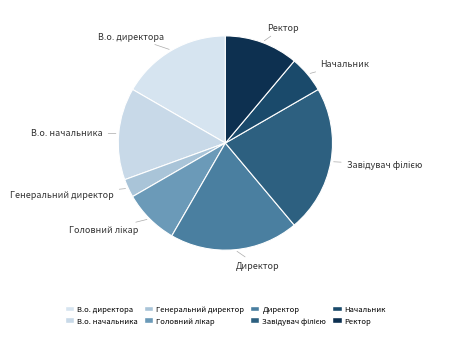

Is the sum of В.о. директора and Генеральний директор greater than half?

No